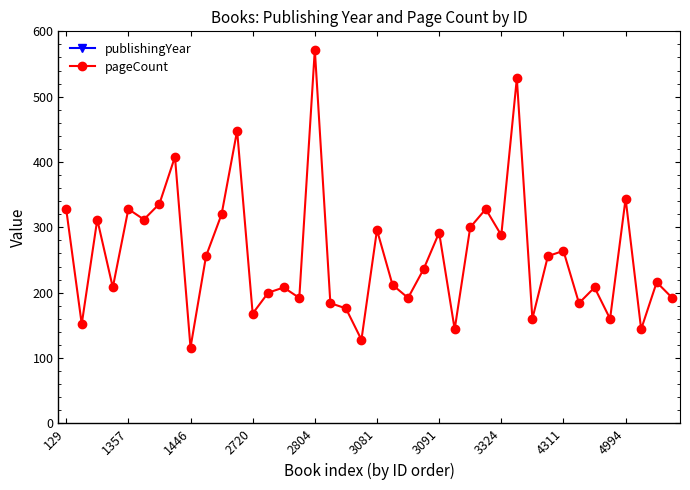

What is the value of the publishingYear point at the 35th from the left?

1984